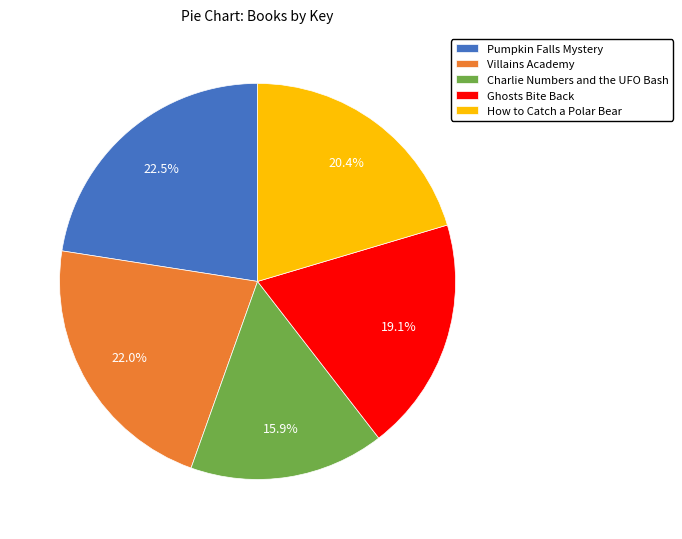

What is the largest slice in the pie chart?

Pumpkin Falls Mystery